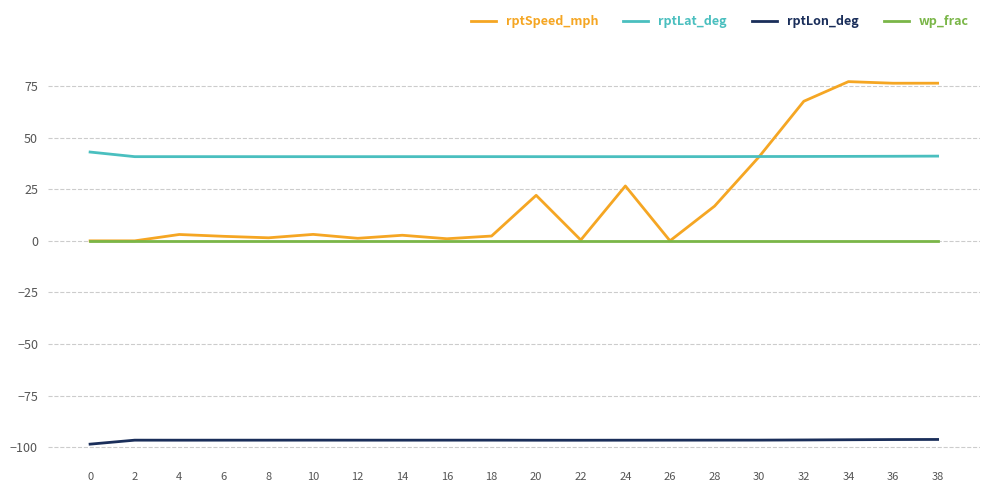

List the series in order of their peak value, lowest first.

rptLon_deg, wp_frac, rptLat_deg, rptSpeed_mph